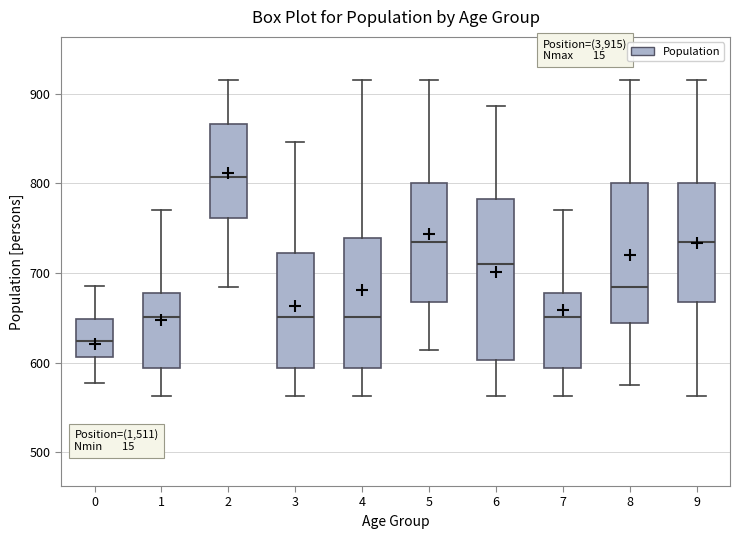

Comparing the boxes themselves (not the whiskers), which one is the tallest?

6